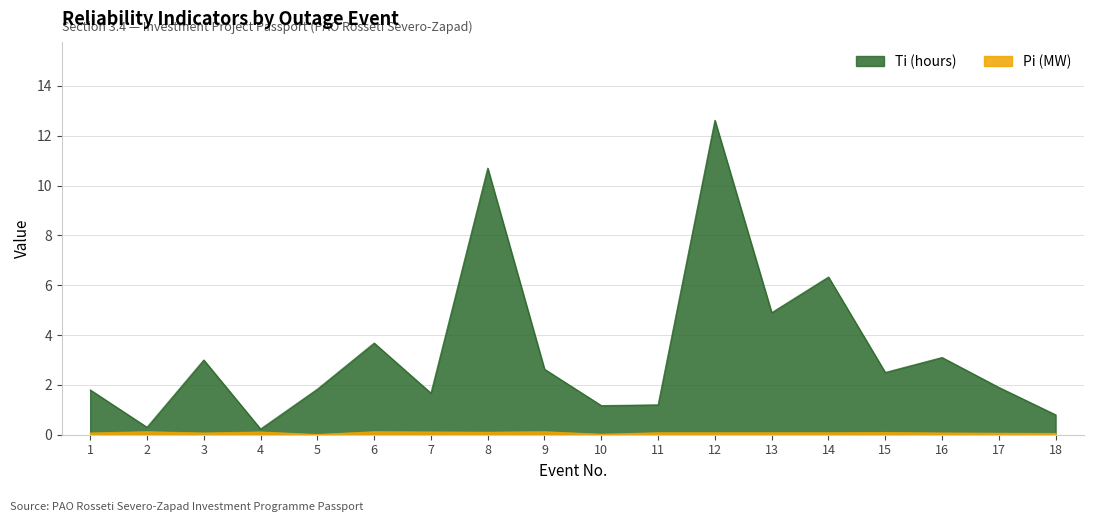

Read the Ti (hours) value at 9.

2.6